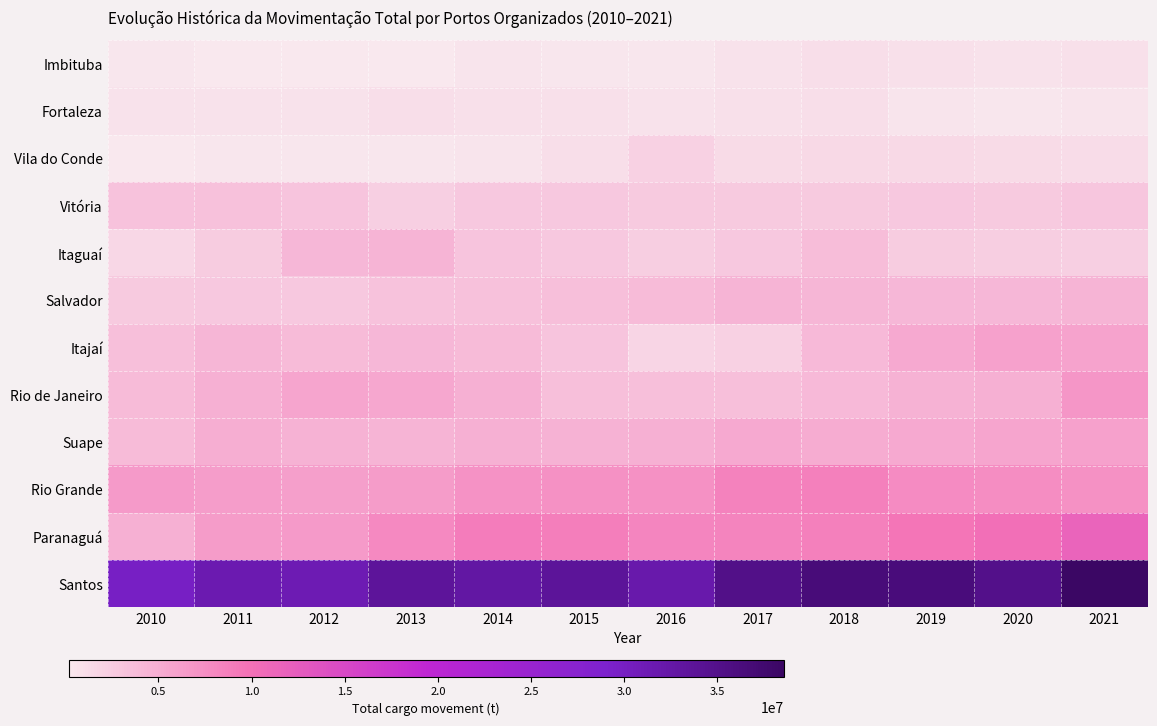

At which category is the sum across all series the highest?

2021